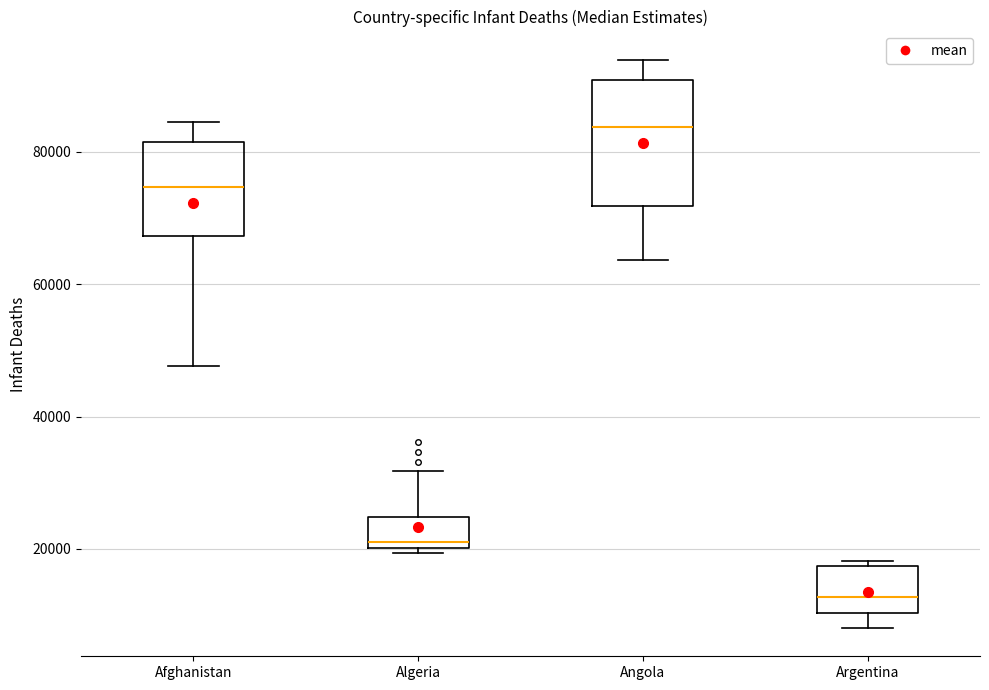

Which box has the highest median line?

Angola